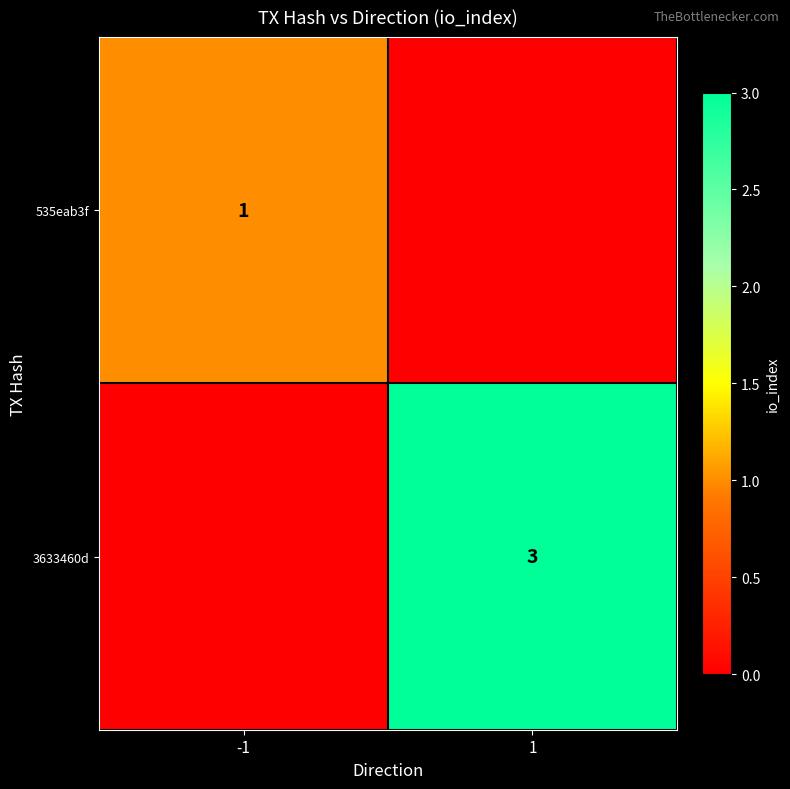

Is it true that 535eab3f equals 1 at -1?

True